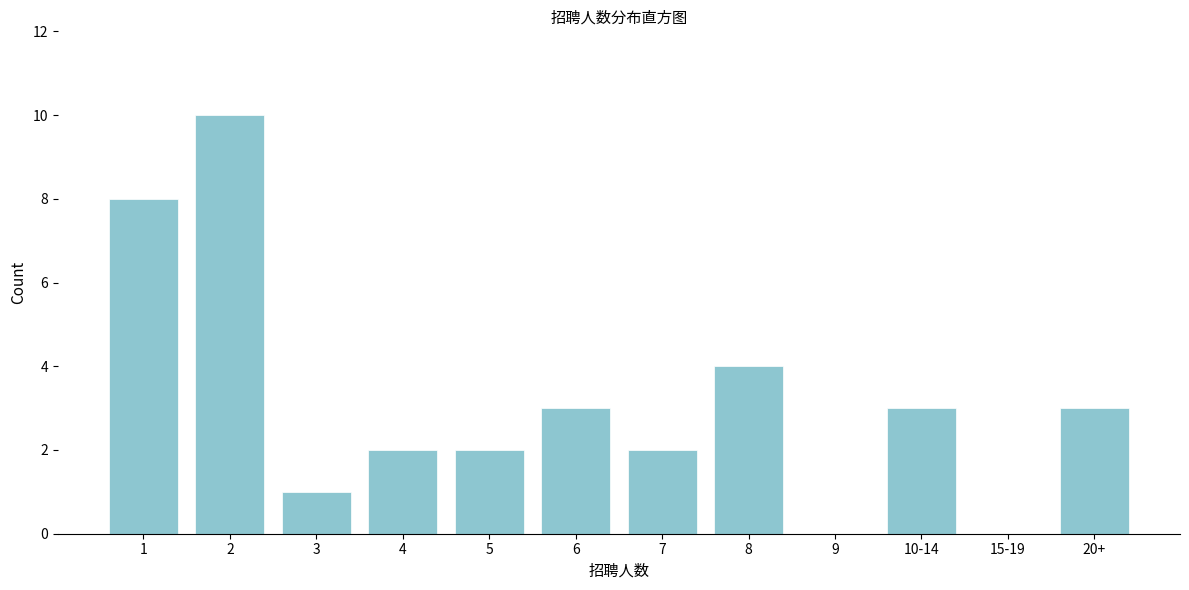

Reading left to right, list all the values displayed in this chart.

1=8	2=10	3=1	4=2	5=2	6=3	7=2	8=4	9=0	10-14=3	15-19=0	20+=3